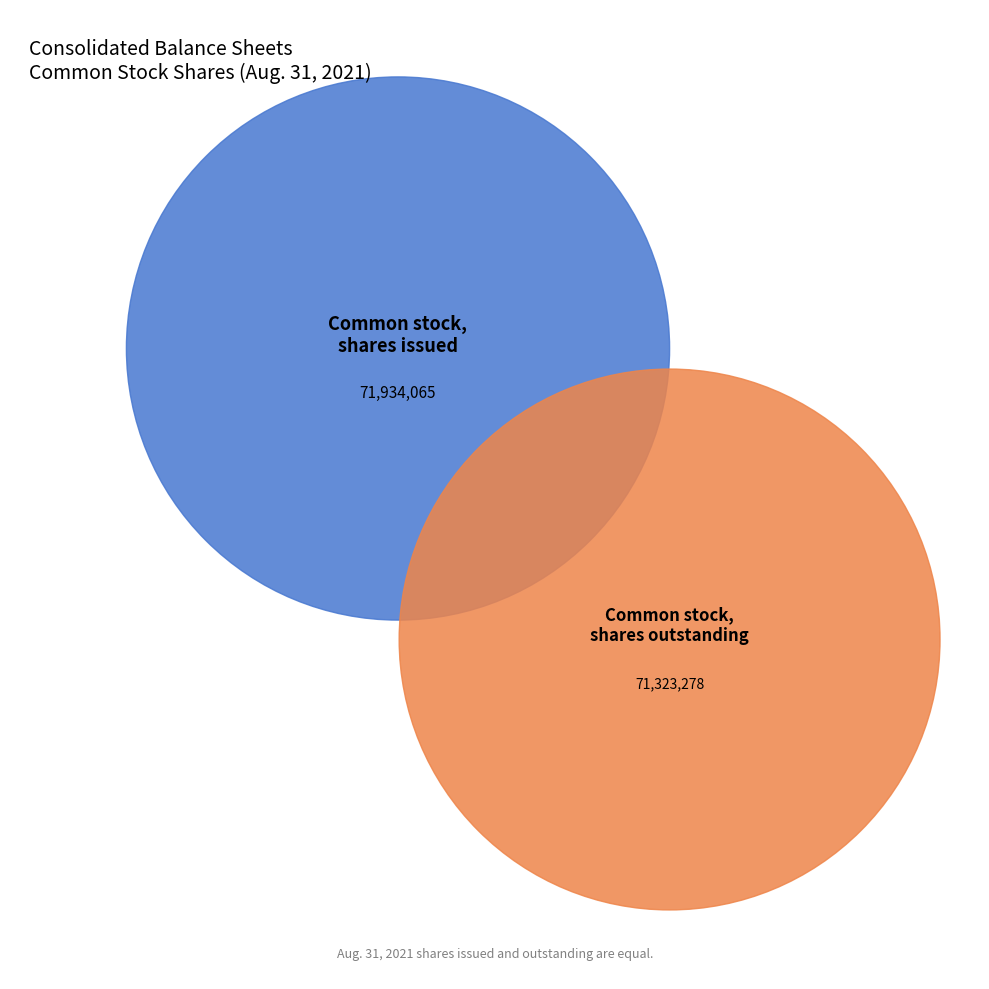

Which slice represents more than half of the pie?

Common stock, shares issued